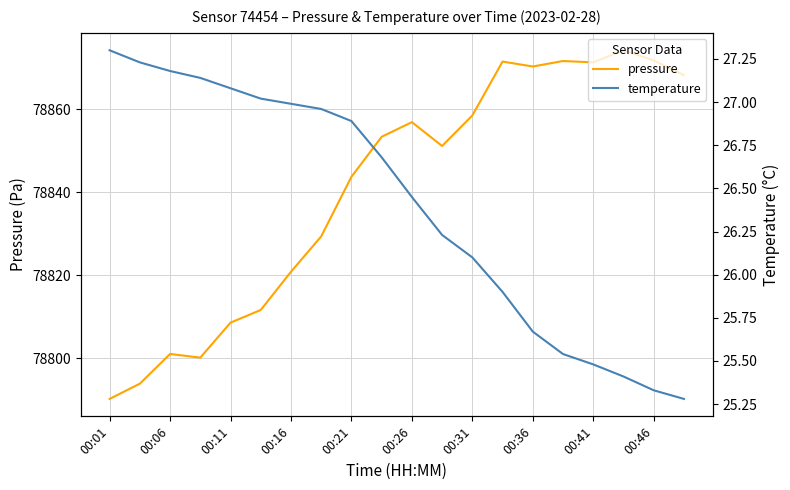

Is it true that pressure equals 78871.8 at 00:46?

True